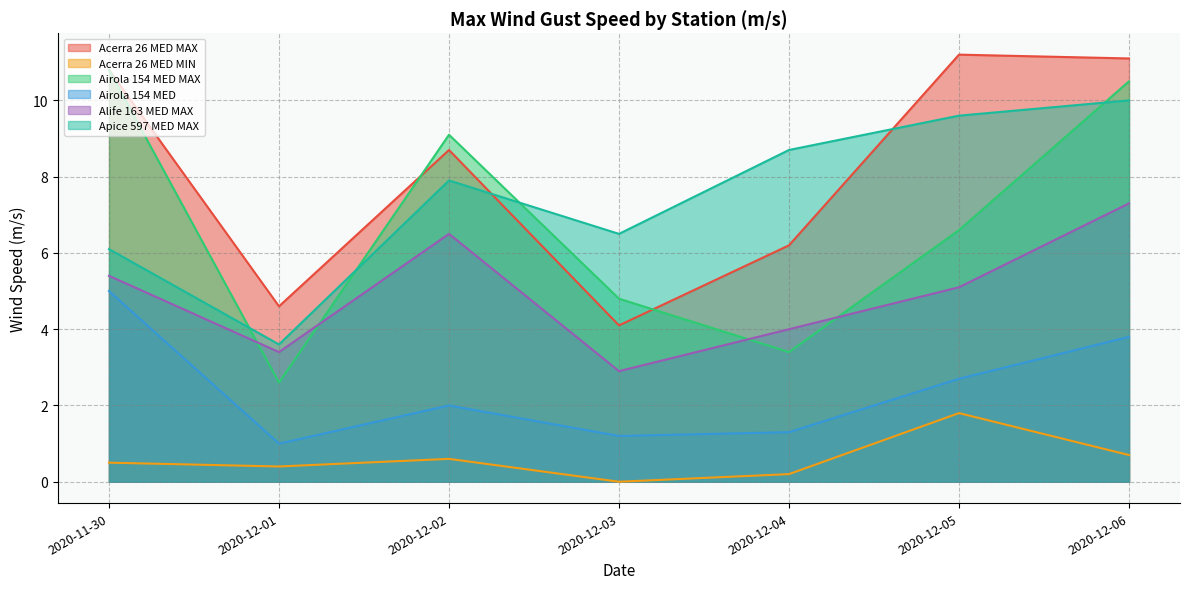

How many lines are shown in the chart?

6